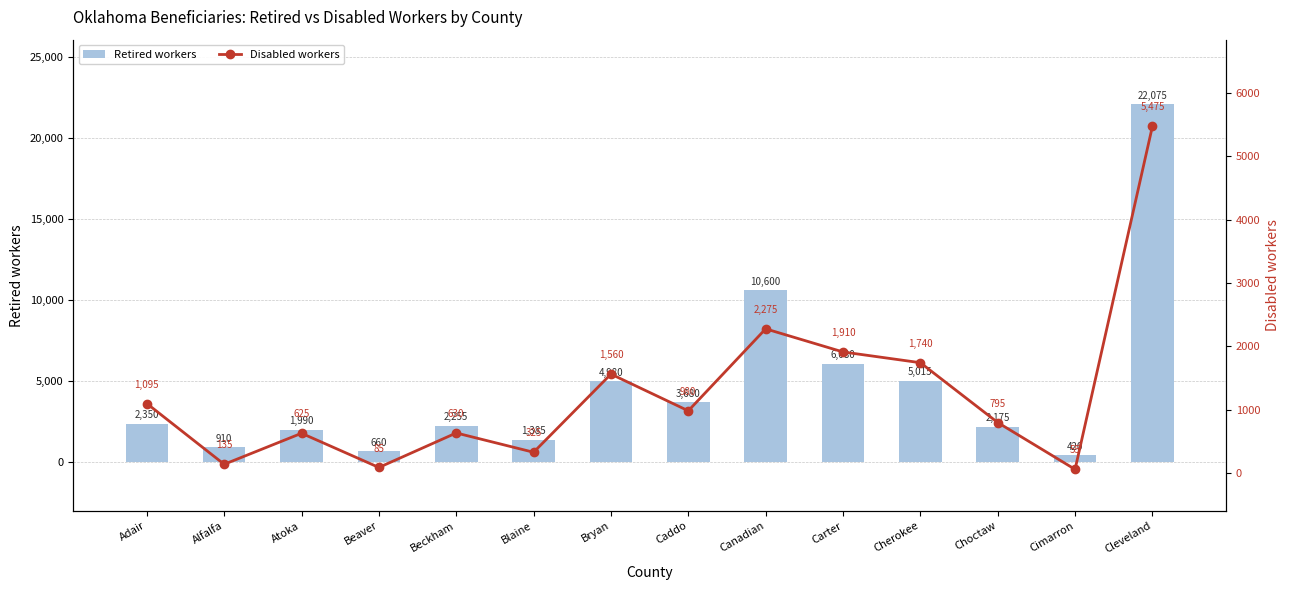

Reading left to right, transcribe all the data shown in this chart.

Retired workers: Adair=2350	Alfalfa=910	Atoka=1990	Beaver=660	Beckham=2255	Blaine=1385	Bryan=4980	Caddo=3680	Canadian=10600	Carter=6080	Cherokee=5015	Choctaw=2175	Cimarron=420	Cleveland=22075
Disabled workers: Adair=1095	Alfalfa=135	Atoka=625	Beaver=85	Beckham=630	Blaine=325	Bryan=1560	Caddo=980	Canadian=2275	Carter=1910	Cherokee=1740	Choctaw=795	Cimarron=55	Cleveland=5475